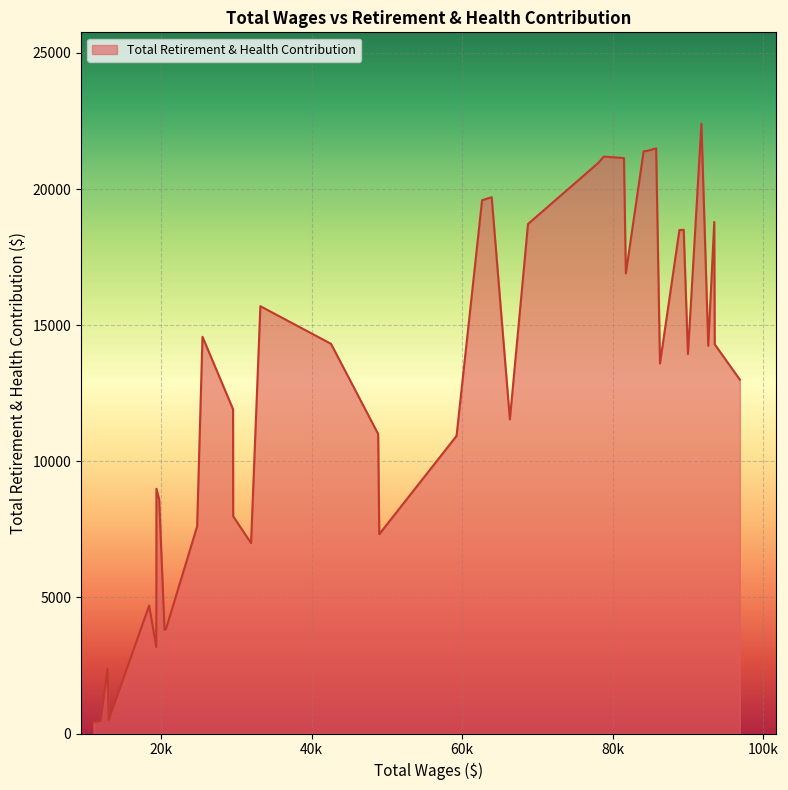

What is the difference between the maximum and minimum values?

21986